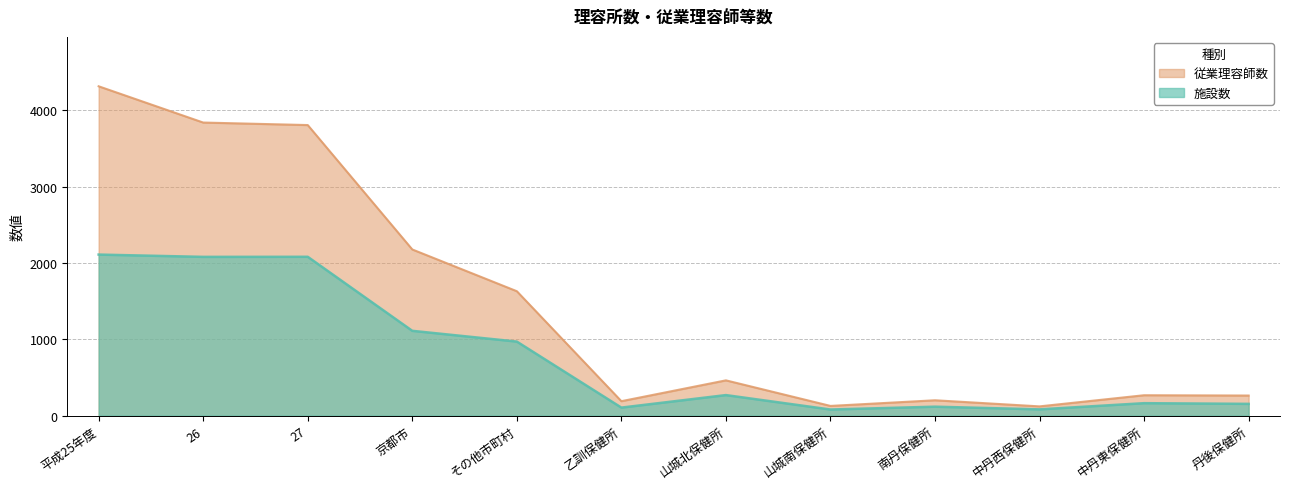

List the labels in order of 従業理容師数 value, largest first.

平成25年度, 26, 27, 京都市, その他市町村, 山城北保健所, 中丹東保健所, 丹後保健所, 南丹保健所, 乙訓保健所, 山城南保健所, 中丹西保健所